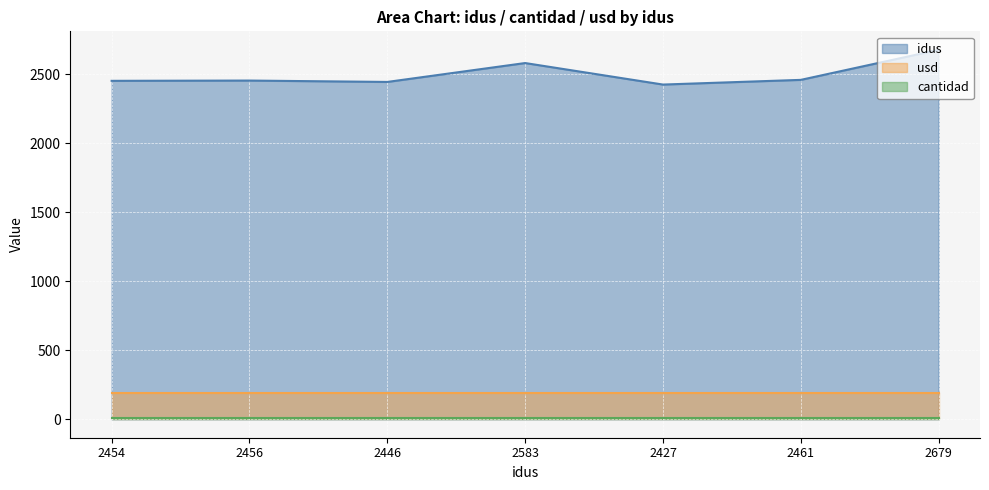

How many interior local peaks does the idus series have?

2